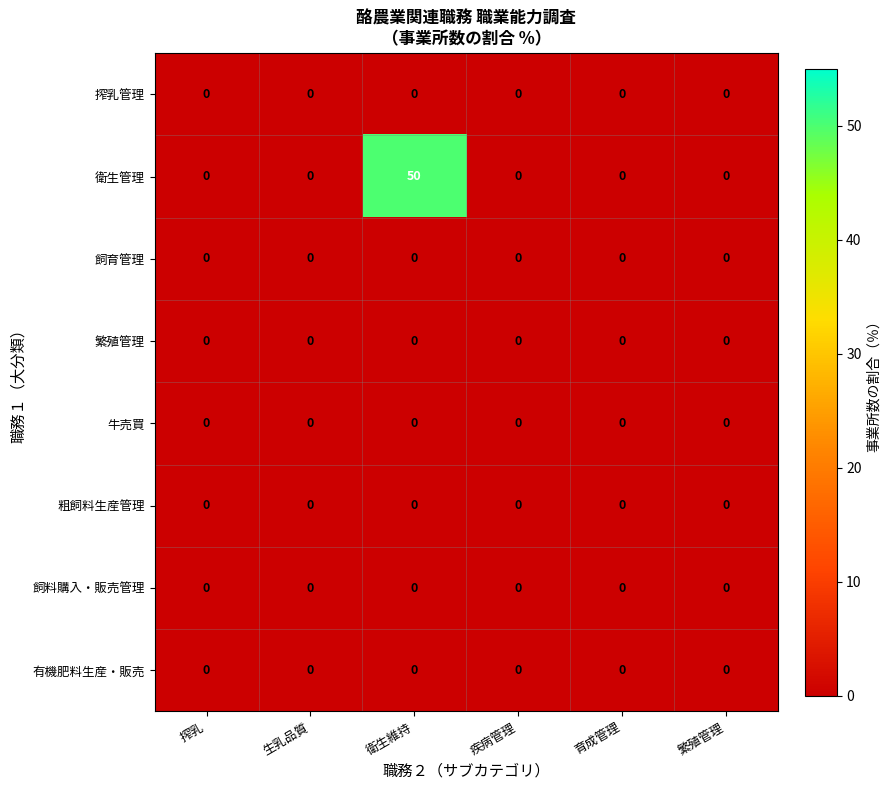

At which category is the sum across all series the highest?

衛生維持